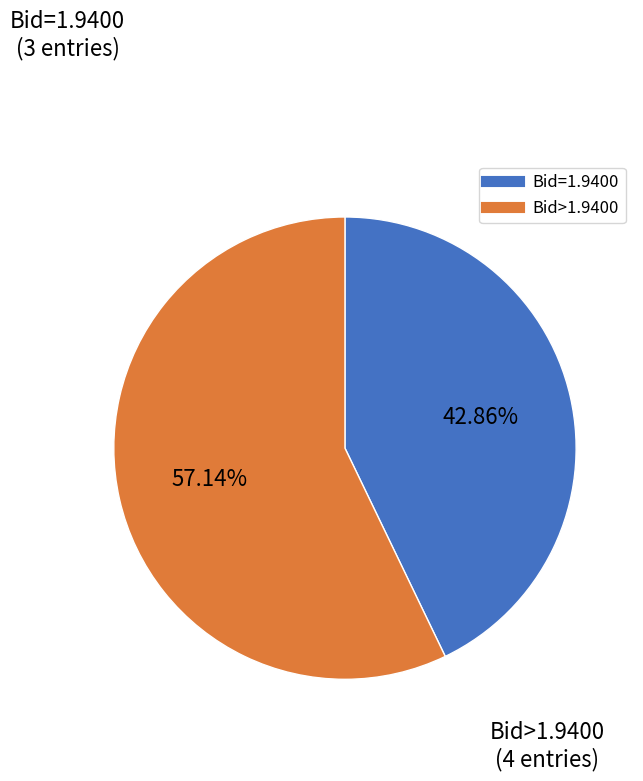

Is there a majority slice in this chart?

Yes